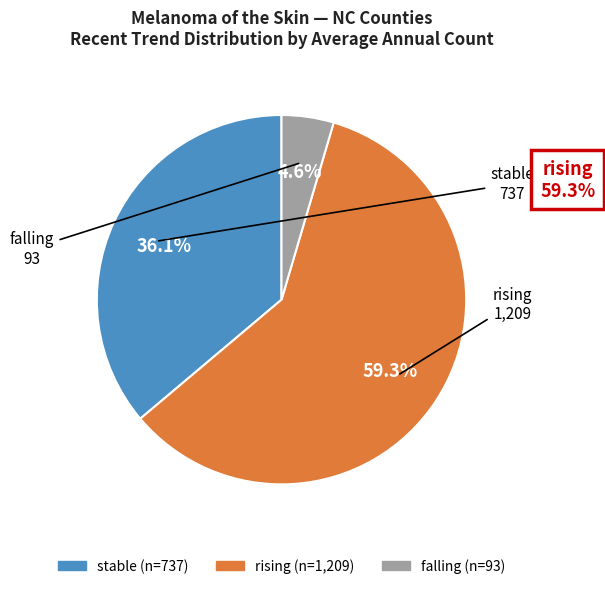

Does any single category account for the majority?

Yes